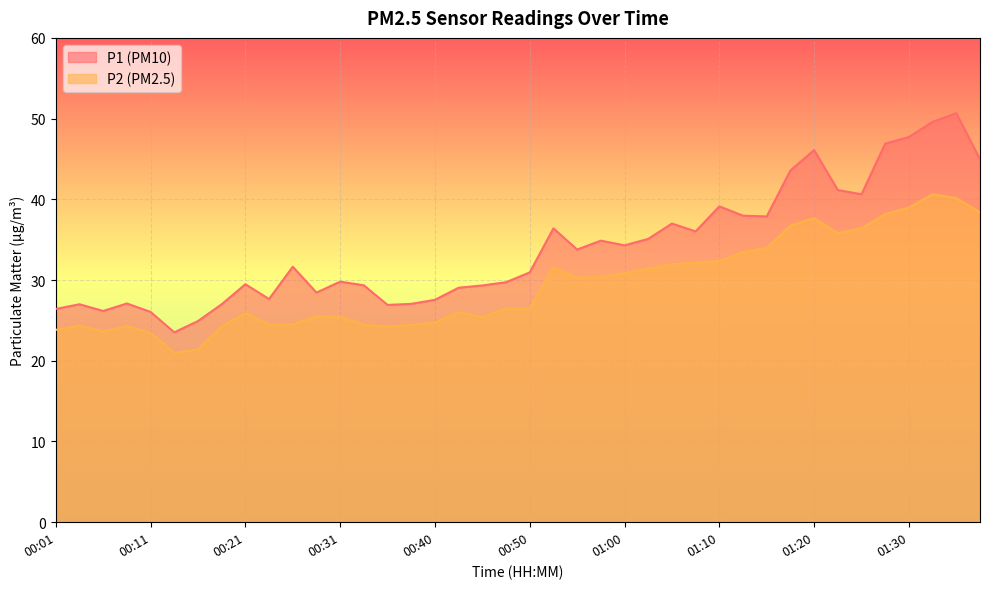

Rank the categories by P2 value from lowest to highest.

00:13, 00:16, 00:11, 00:06, 00:01, 00:18, 00:35, 00:08, 00:04, 00:33, 00:38, 00:23, 00:26, 00:40, 00:45, 00:31, 00:28, 00:21, 00:43, 00:50, 00:48, 00:55, 00:58, 01:00, 01:03, 00:53, 01:05, 01:08, 01:10, 01:13, 01:15, 01:23, 01:25, 01:18, 01:20, 01:28, 01:38, 01:30, 01:35, 01:33